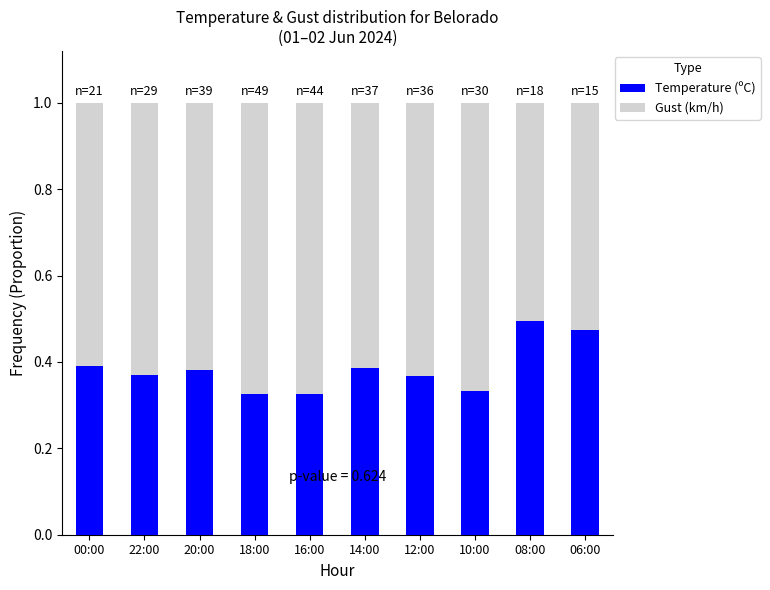

The value of Temperature (ºC) at 08:00 is 0.5. True or false?

True